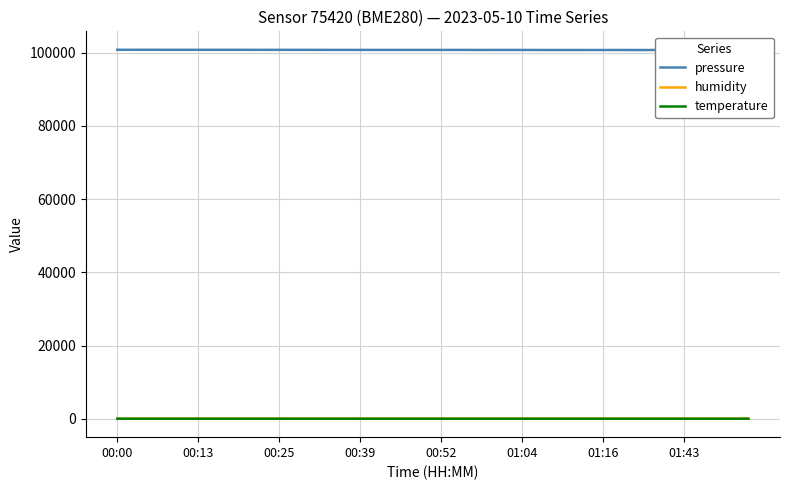

True or false: humidity and pressure intersect in this chart.

False